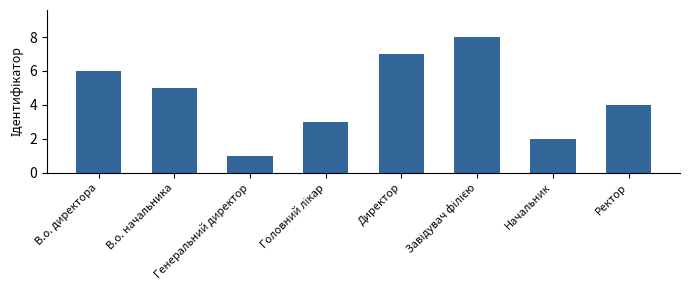

What is the greatest value displayed?

8